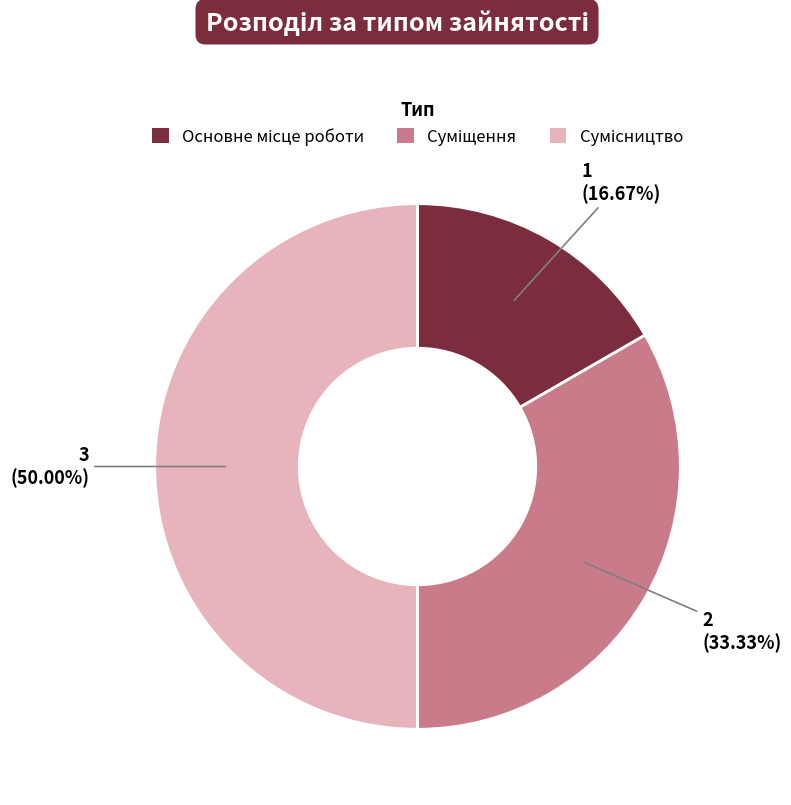

The Сумісництво slice represents 41% of the pie. True or false?

False